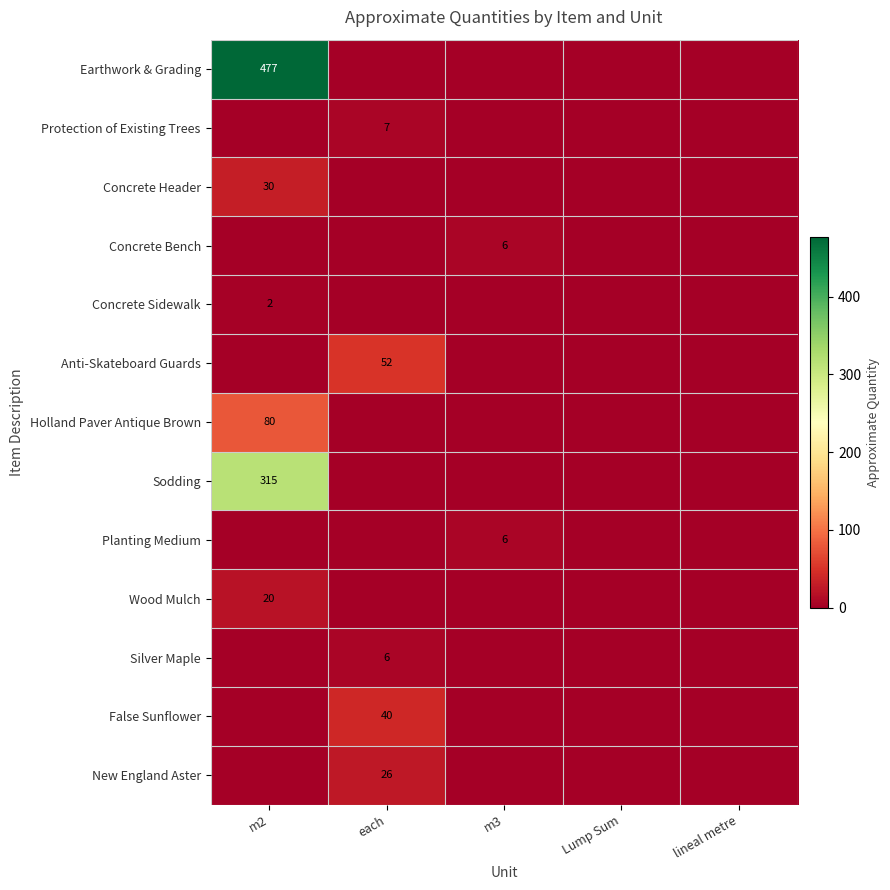

Is the value of Concrete Bench at m3 greater than the value of New England Aster at m3?

Yes